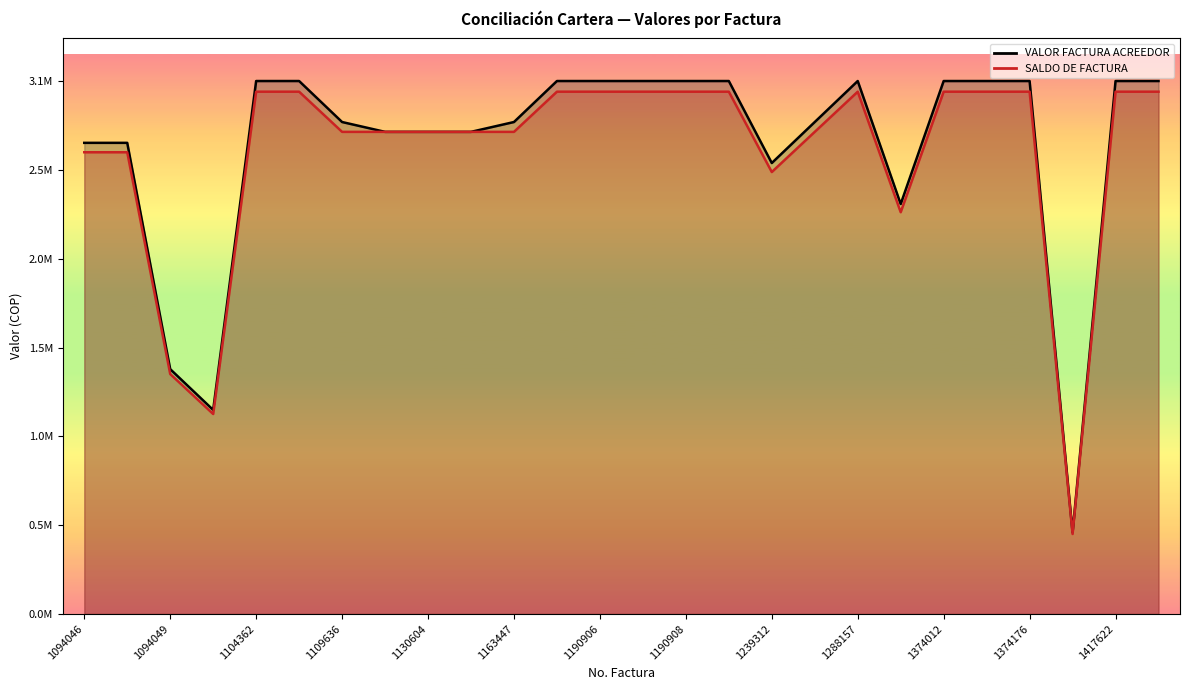

At which category does SALDO DE FACTURA reach its first local peak?

1288157